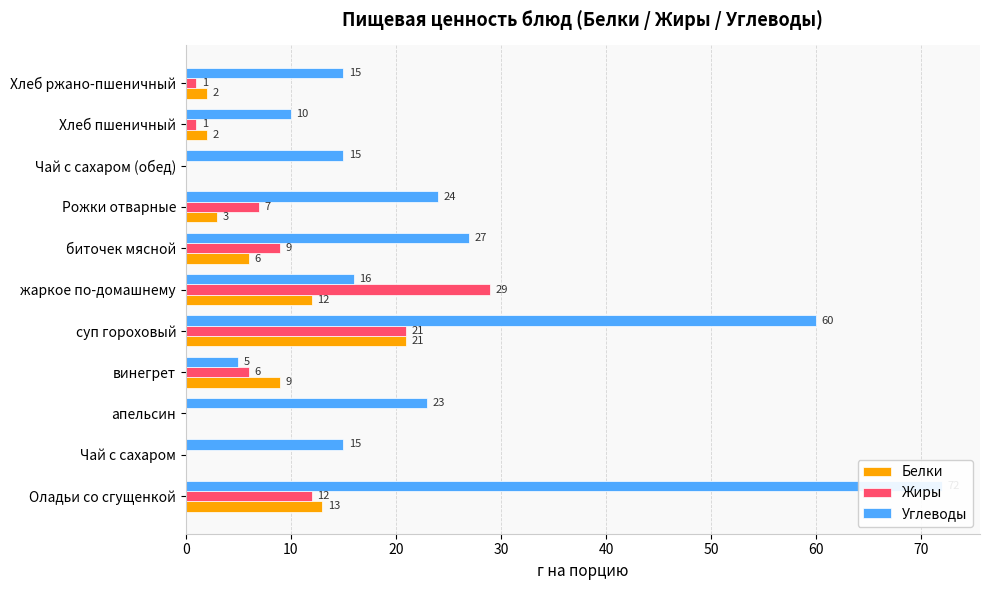

Are the bars horizontal?

Yes